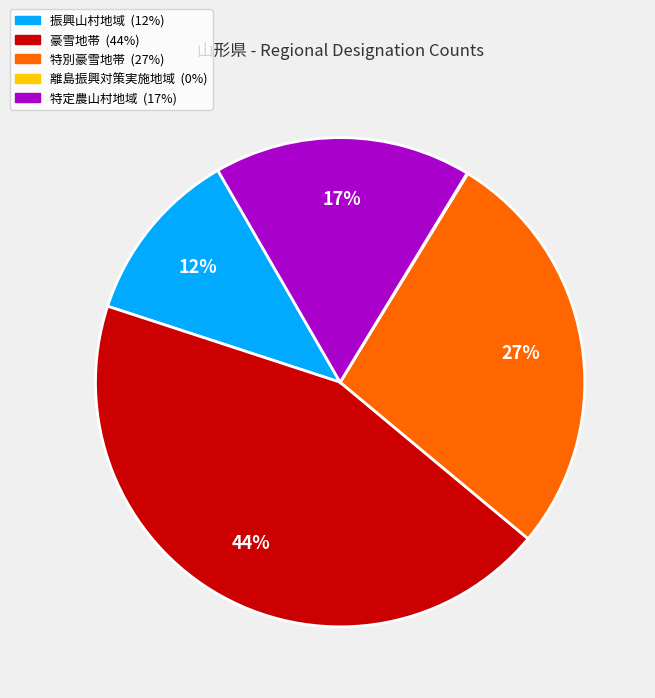

Is there a majority slice in this chart?

No